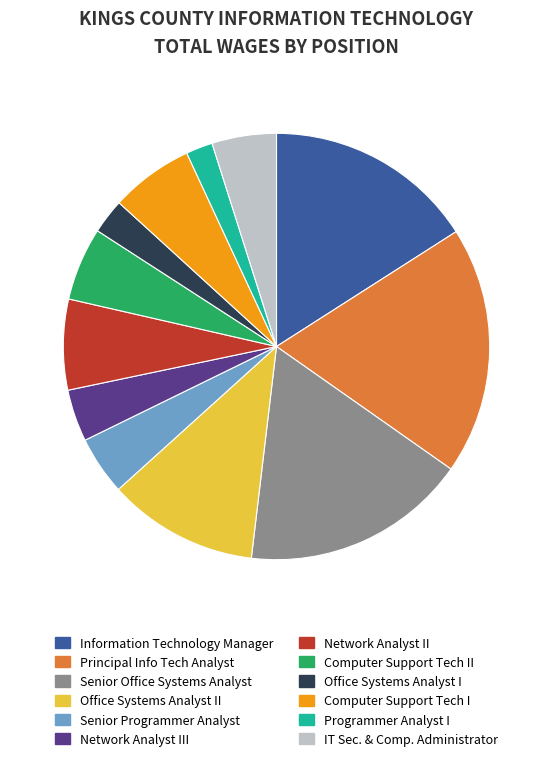

Between IT Sec. & Comp. Administrator and Computer Support Tech II, which is larger?

Computer Support Tech II